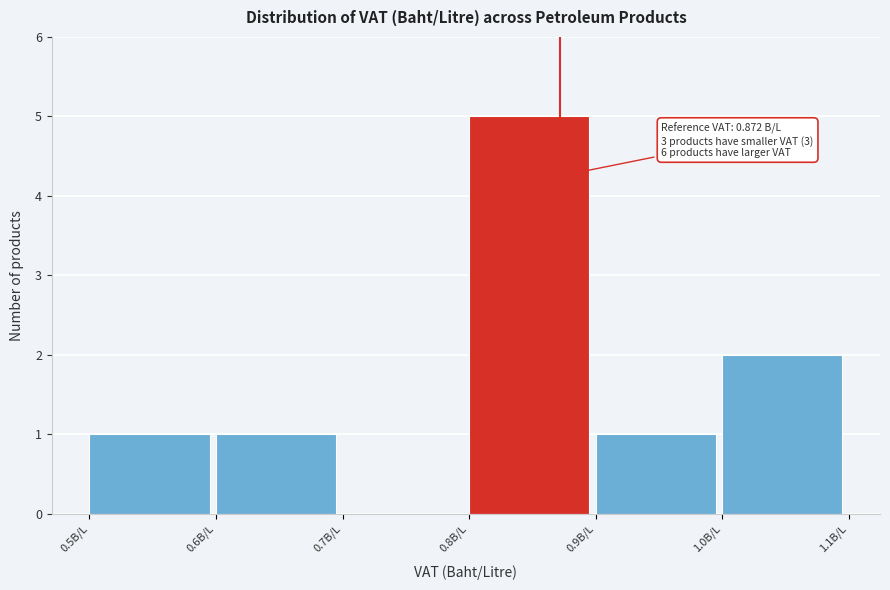

Over which range of the x-axis is the bar tallest?

0.8 to 0.9